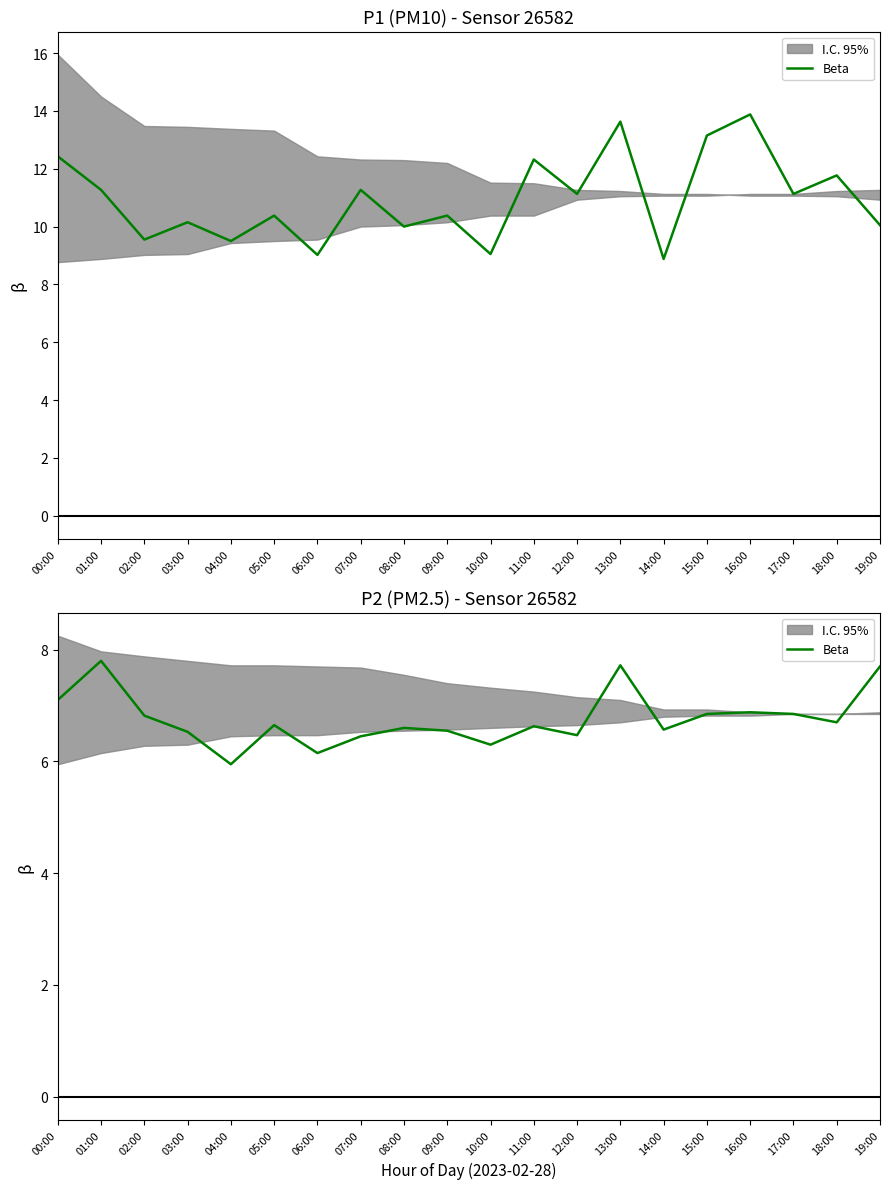

Approximately how many times larger is the value at 01:00 compared to 18:00?

1.2